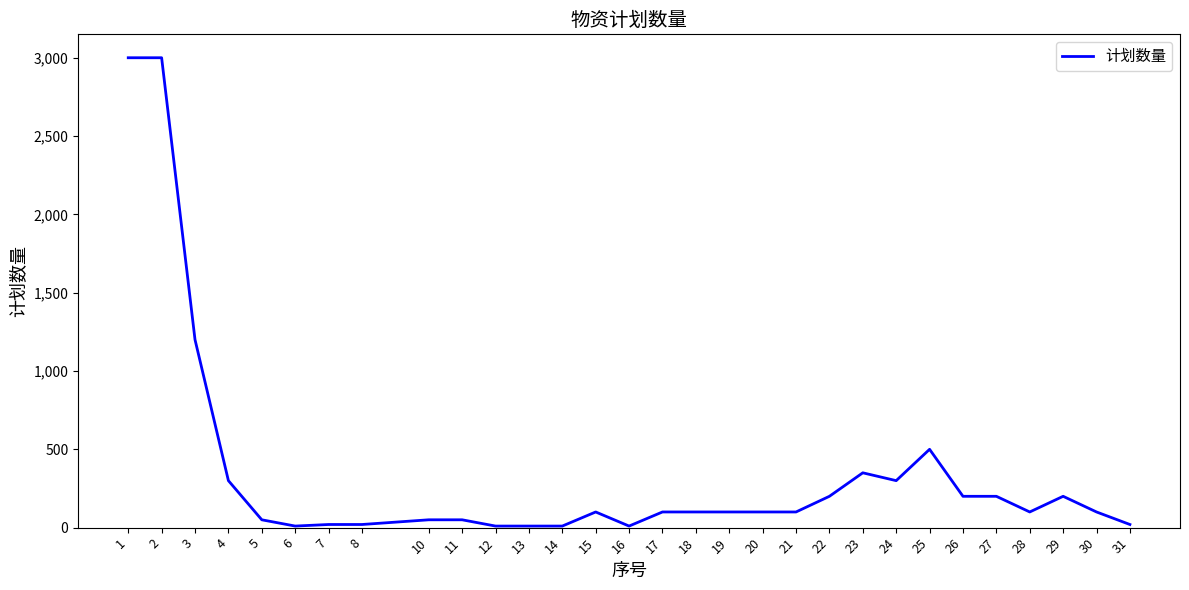

Which has a higher value, 20 or 4?

4